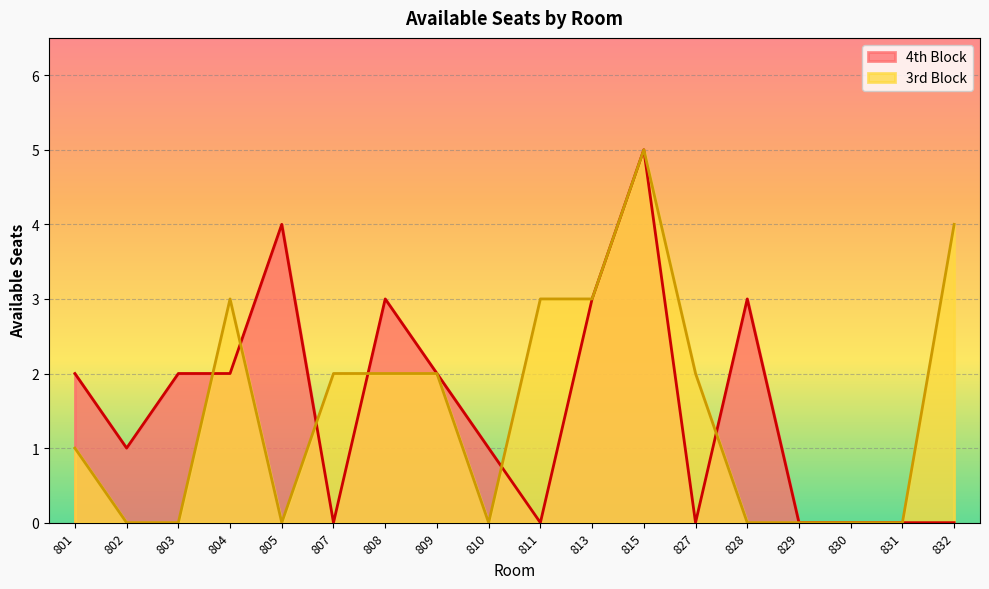

True or false: 4th Block and 3rd Block cross at least once.

True